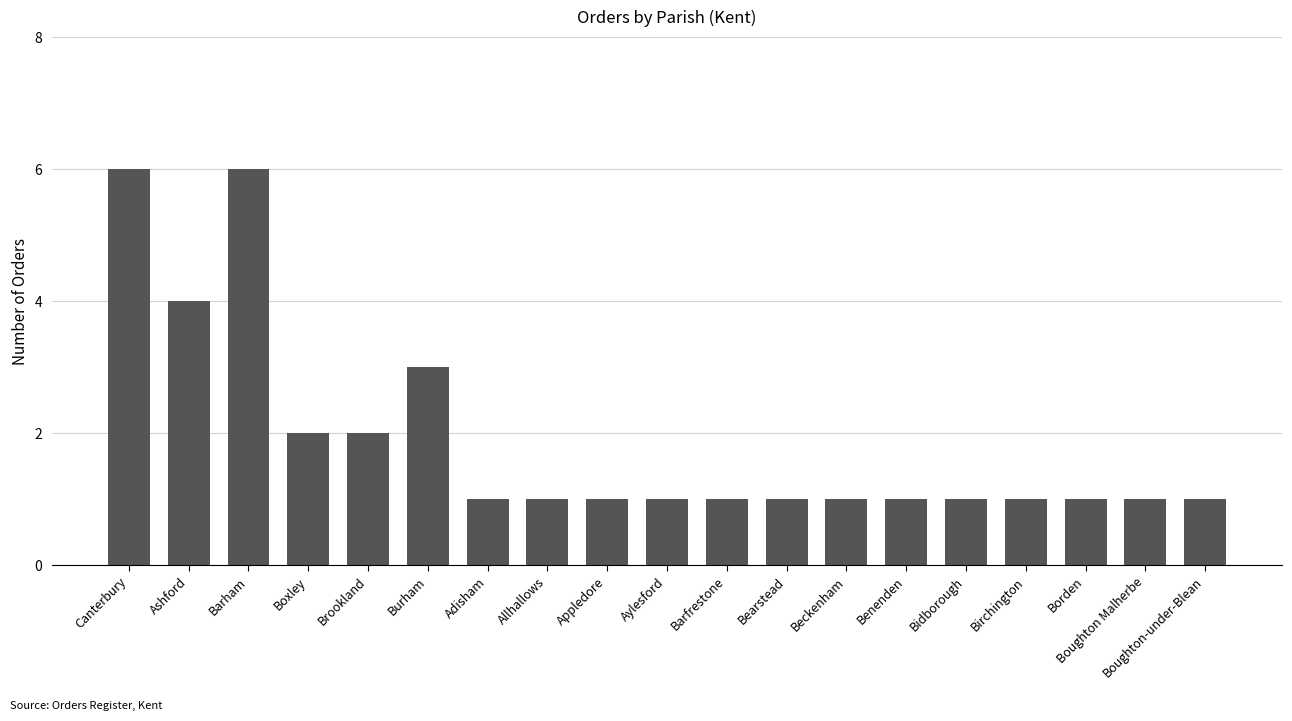

Is it true that the value at Boughton Malherbe is 0?

False